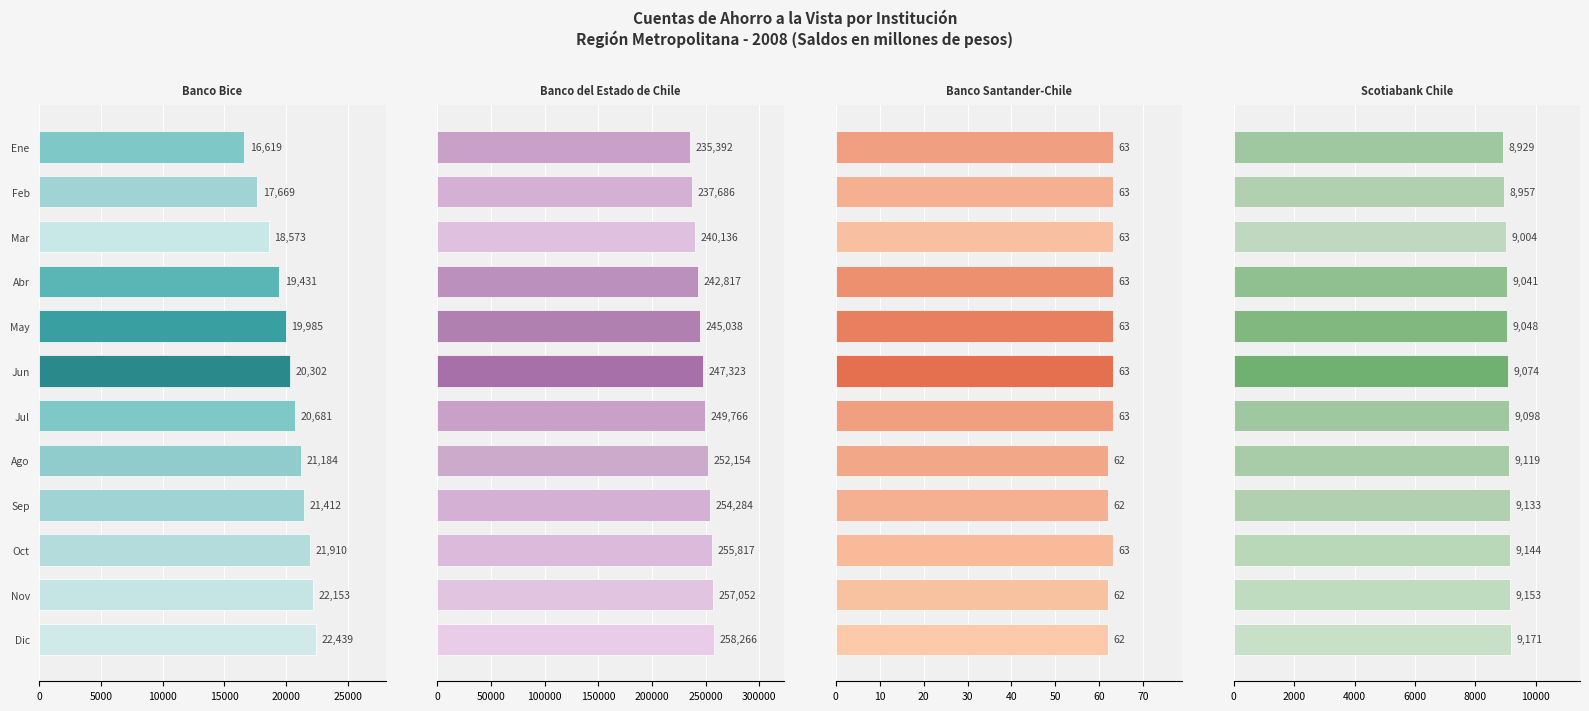

What is the sum of all Banco Santander-Chile values?

752